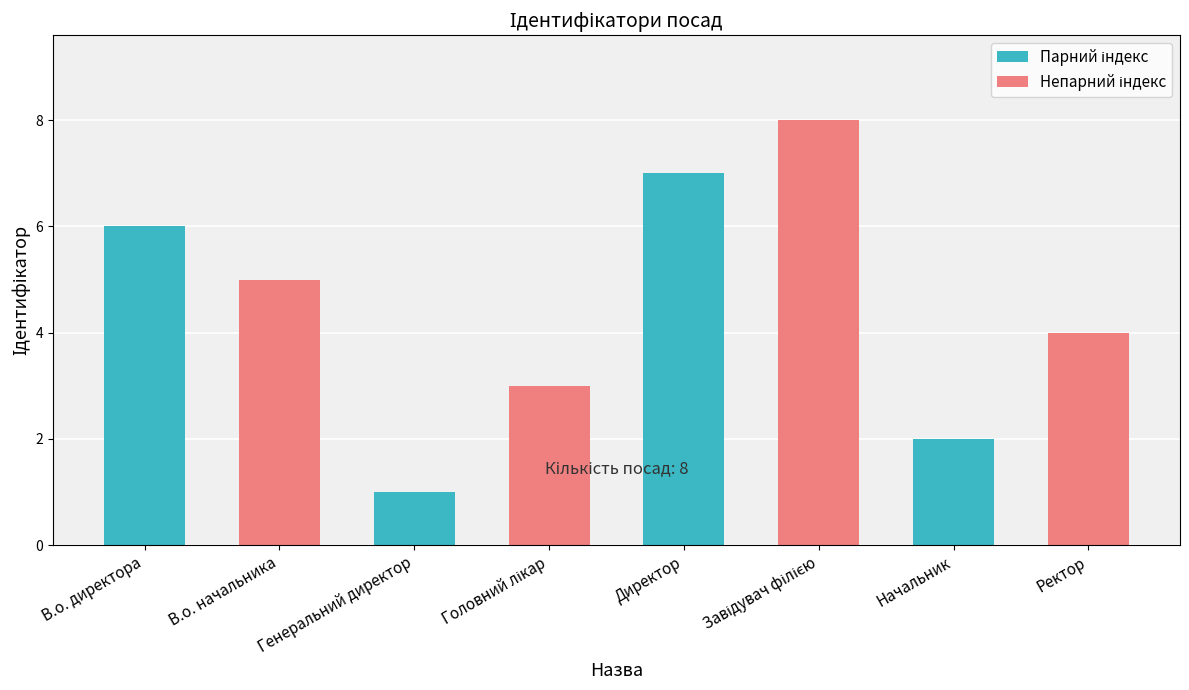

The value at В.о. начальника is 8. True or false?

False